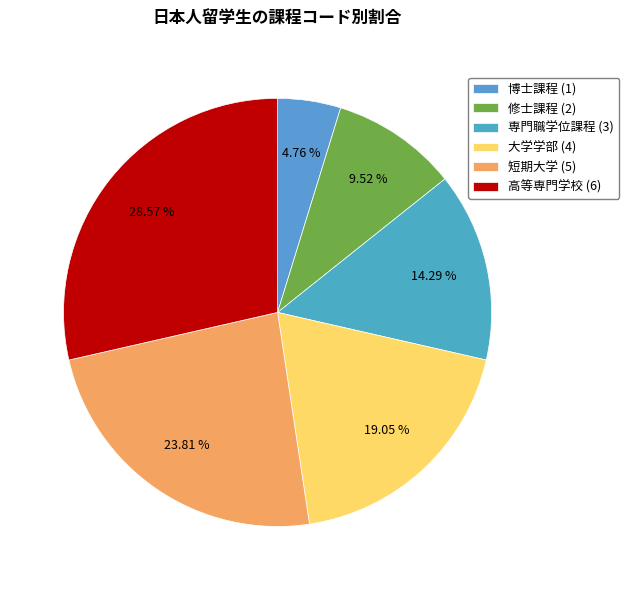

Is it true that 博士課程 is 5% of the pie?

True